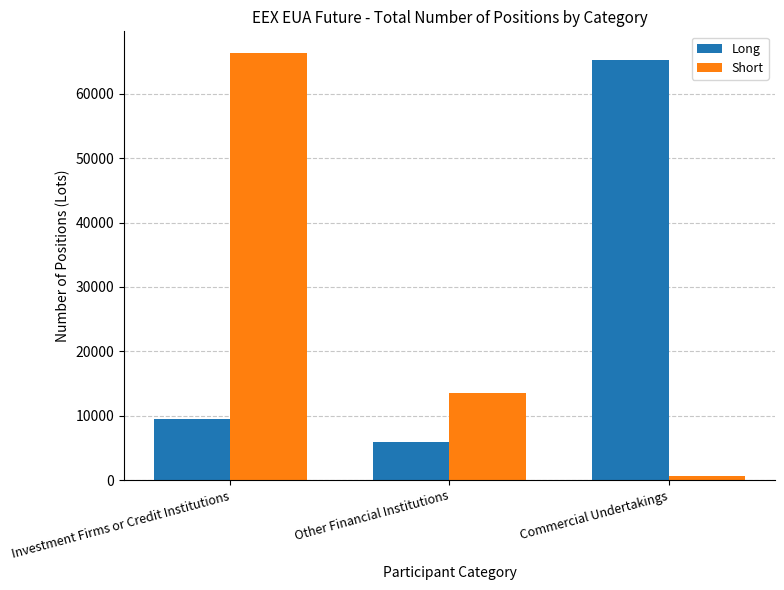

What is the label of the 2nd bar from the right?

Other Financial Institutions